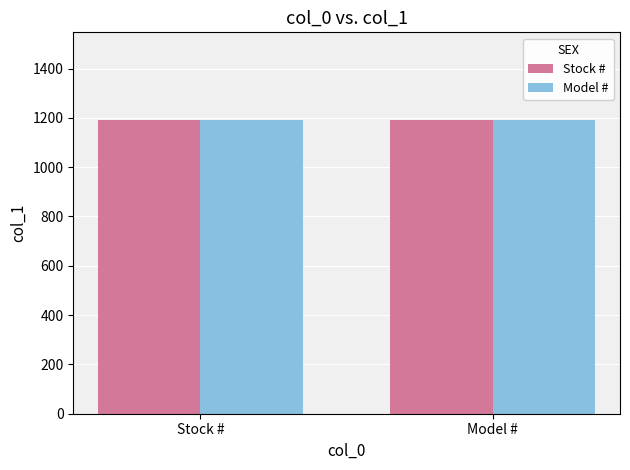

At which category does the chart reach its minimum across all series?

Stock #